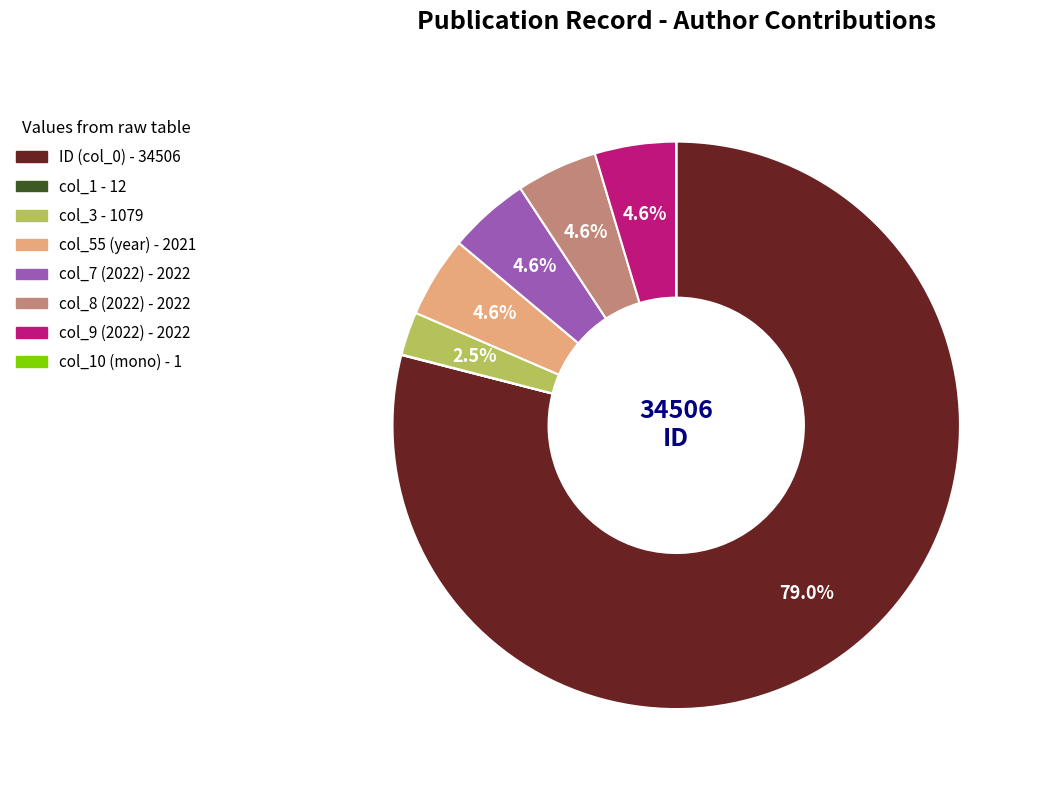

Does any single category account for the majority?

Yes